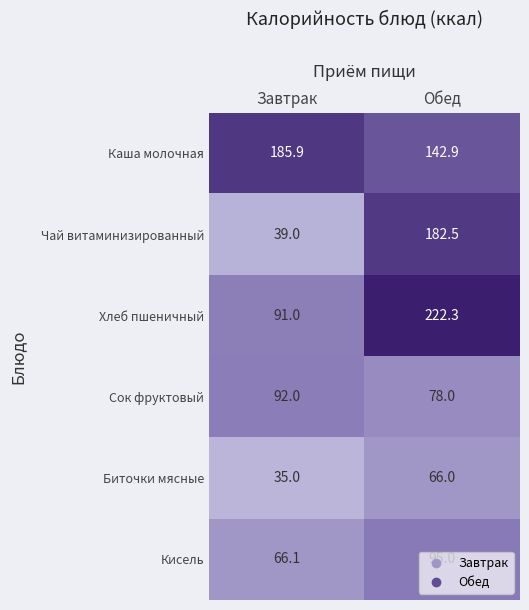

The value of Сок фруктовый at Завтрак is 125.4. True or false?

False